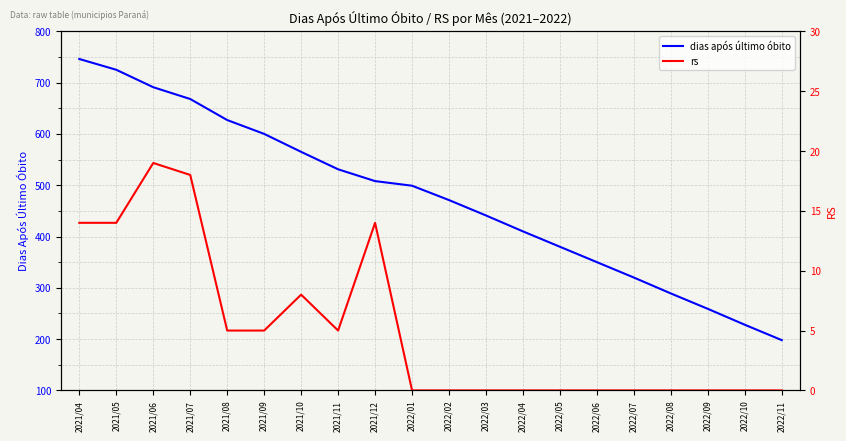

What is the average value of the rs series?

5